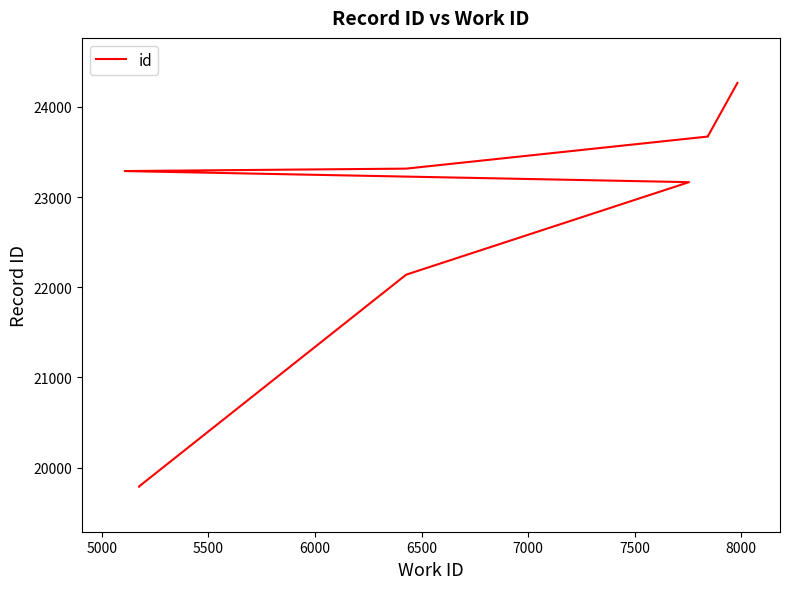

What is the minimum value shown in the chart?

19788